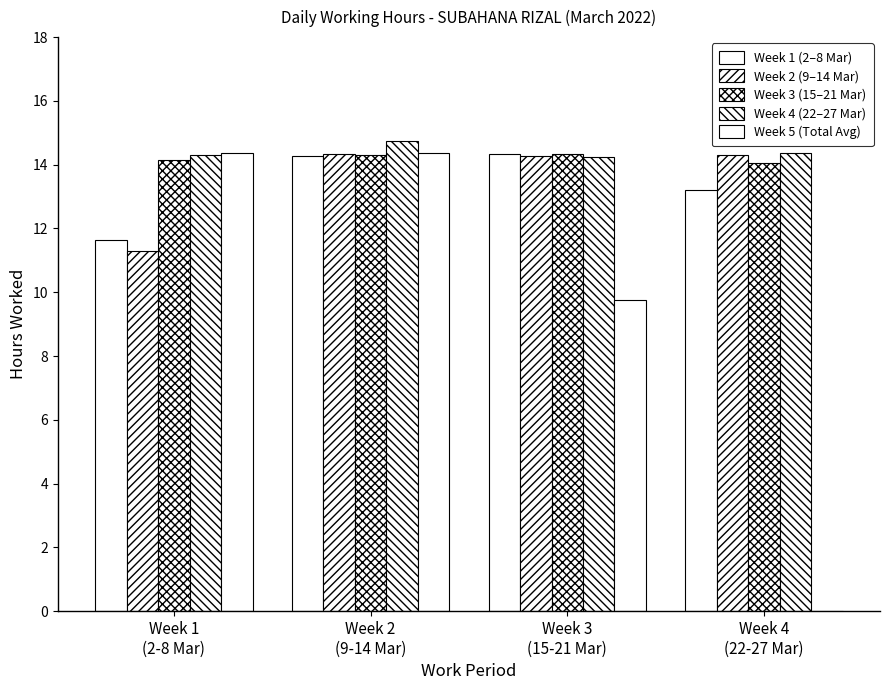

What is the highest value of the Week 4 (22–27 Mar) series?

14.7